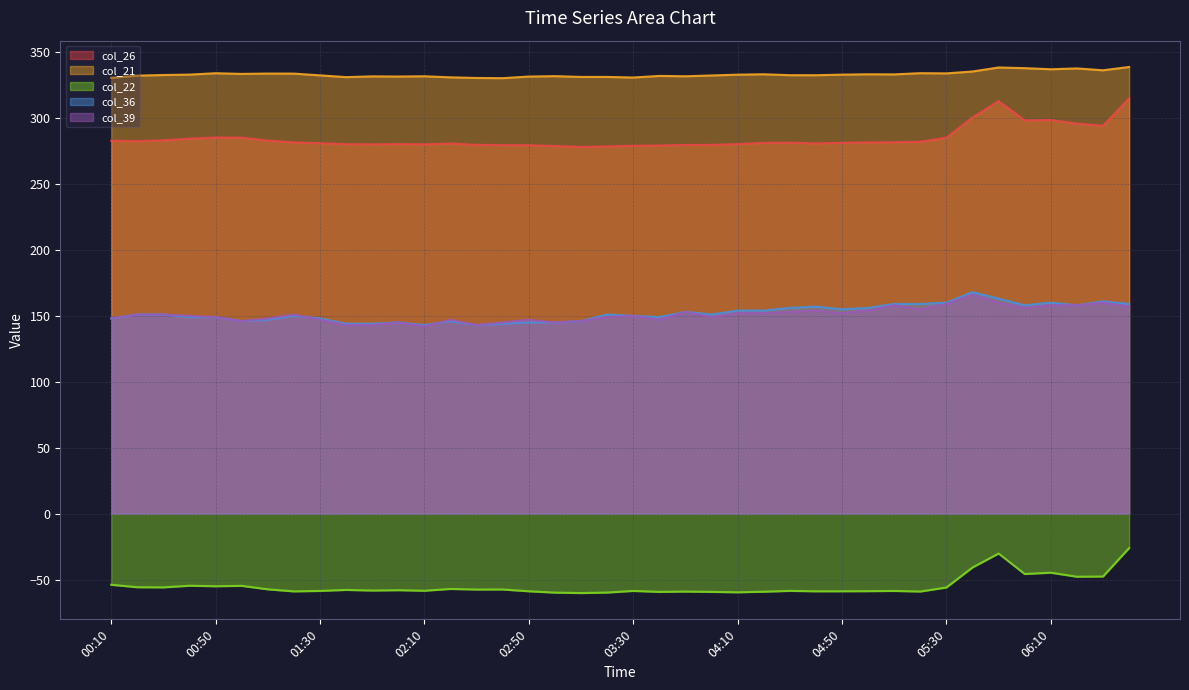

Rank the series at 02:10 from lowest to highest value.

col_22, col_39, col_36, col_26, col_21